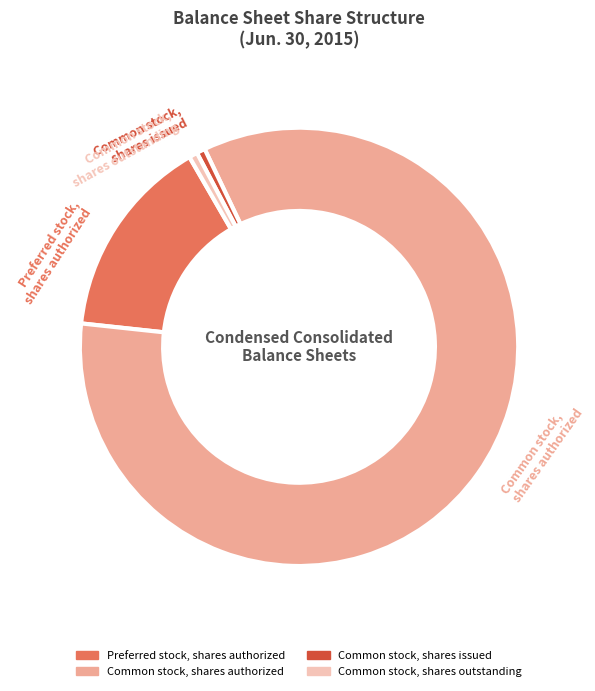

Which category has the biggest portion of the pie?

Common stock, shares authorized